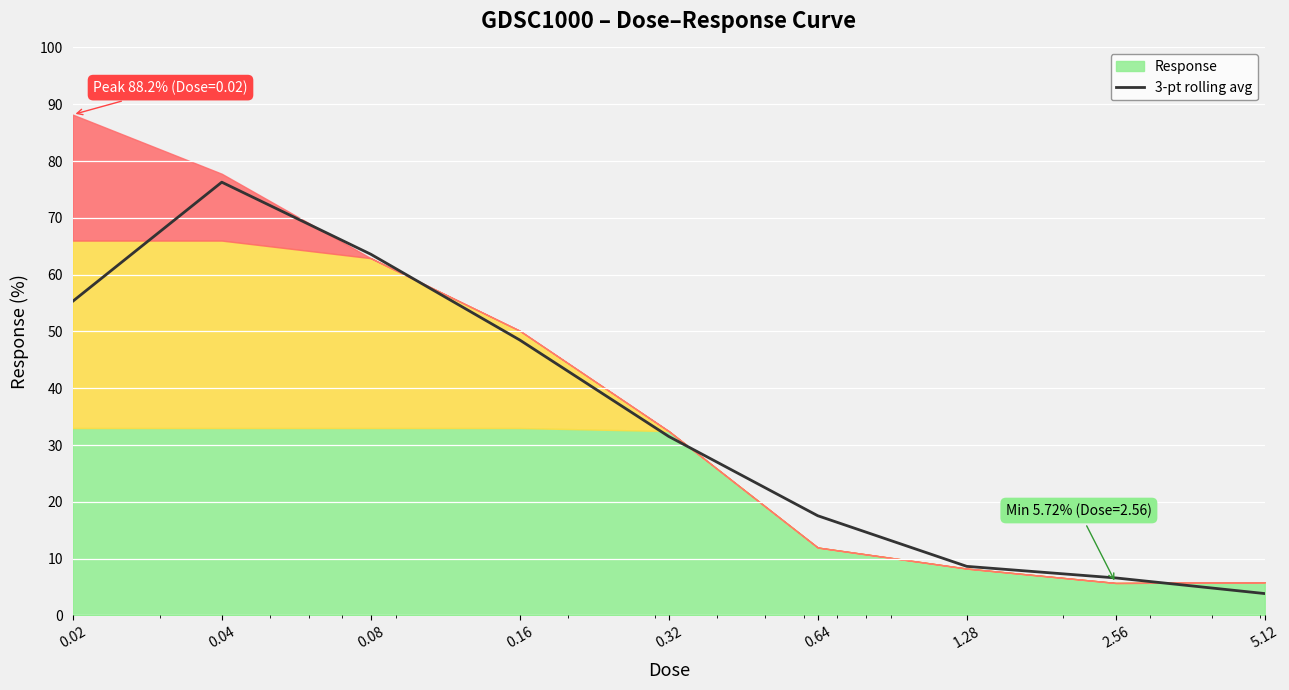

What is the lowest value of the 3-pt rolling avg series?

3.9